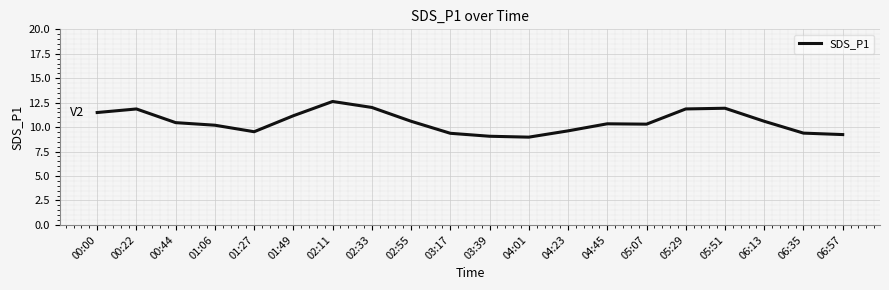

What position from the left is 02:33?

8